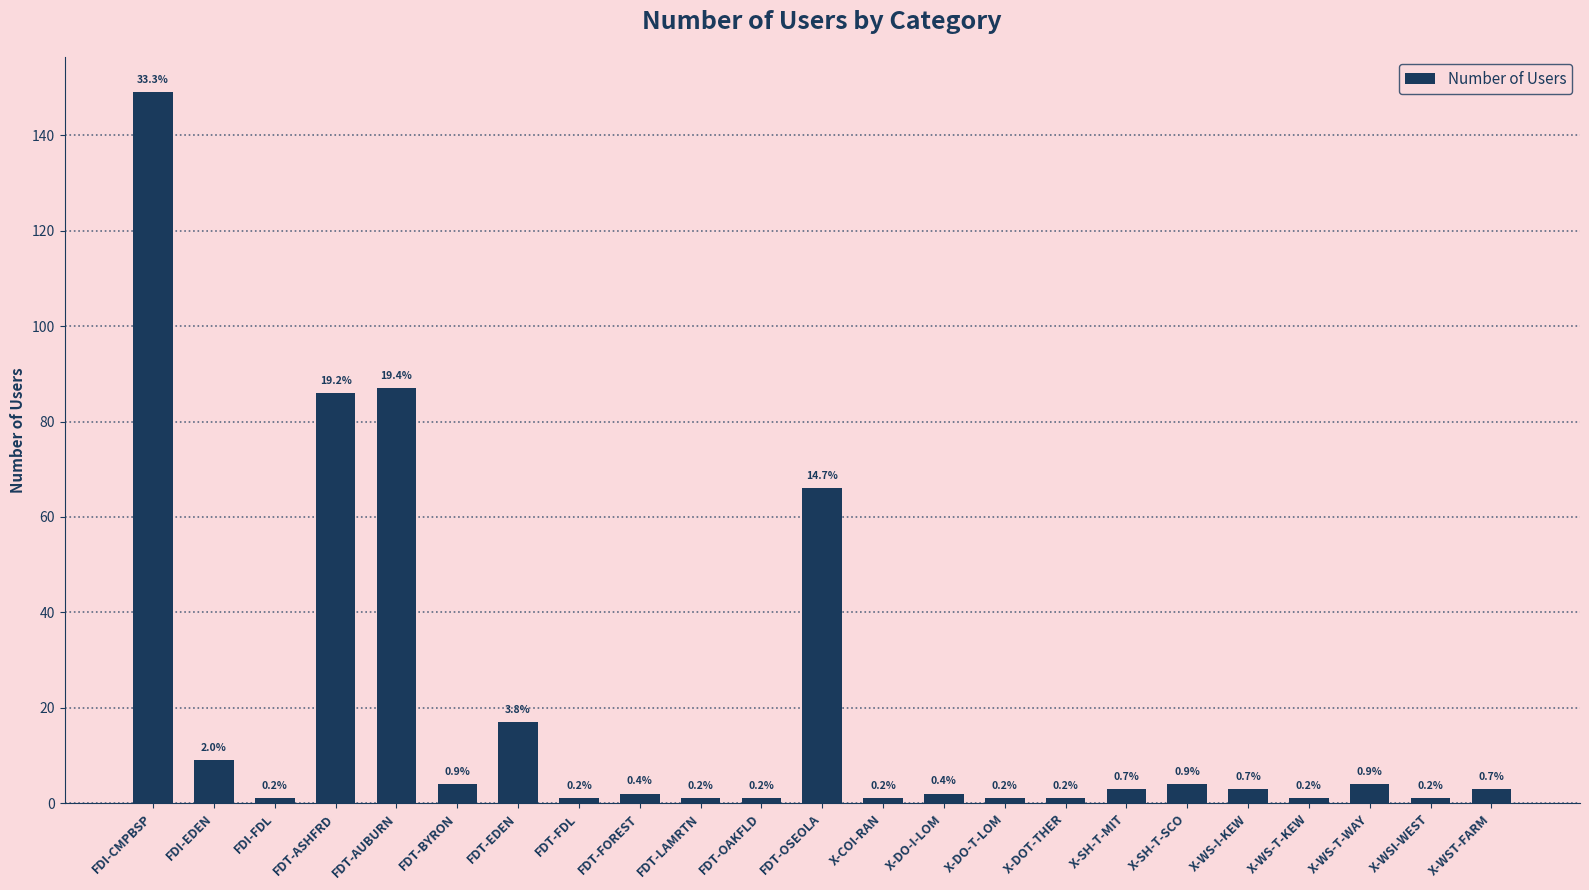

What is the difference between the maximum and minimum values?

148